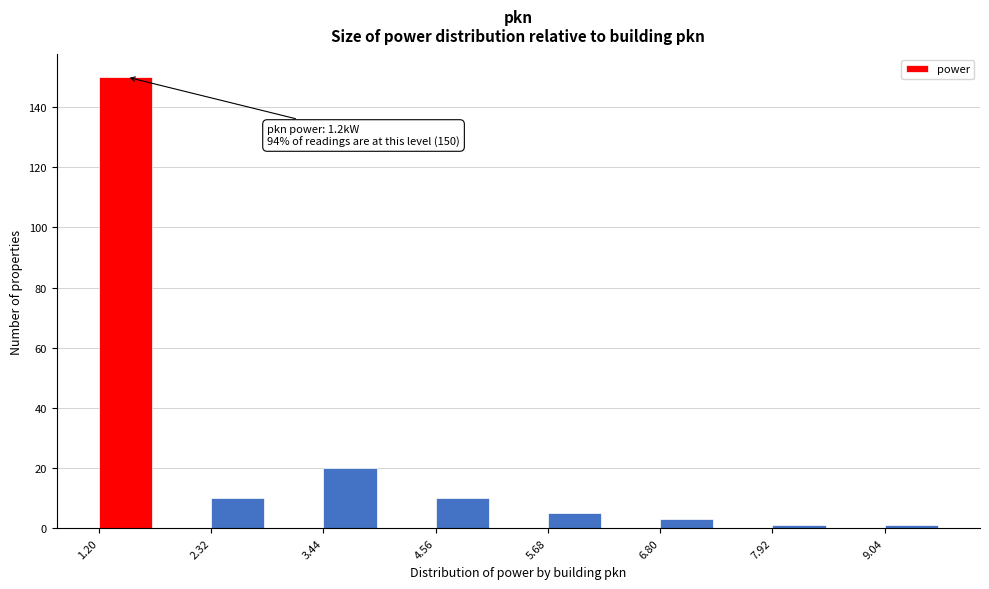

Around what value on the x-axis is the tallest bar? Give the approximate position of its centre, as read against the axis.

1.4